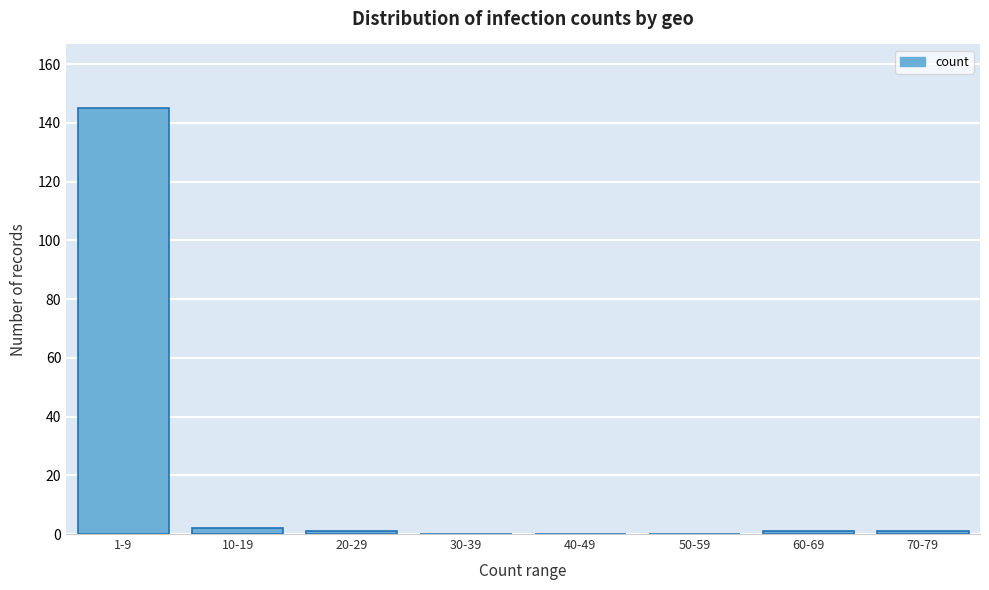

Reading left to right, what are all the values shown in this chart?

1-9=145	10-19=2	20-29=1	30-39=0	40-49=0	50-59=0	60-69=1	70-79=1